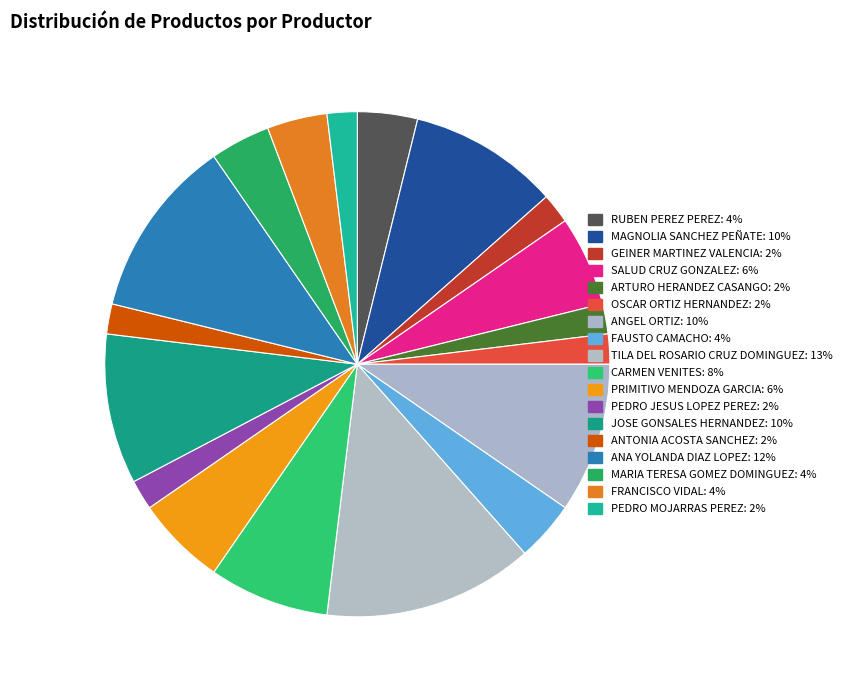

What percentage is the JOSE GONSALES HERNANDEZ slice, to the nearest percent?

10%